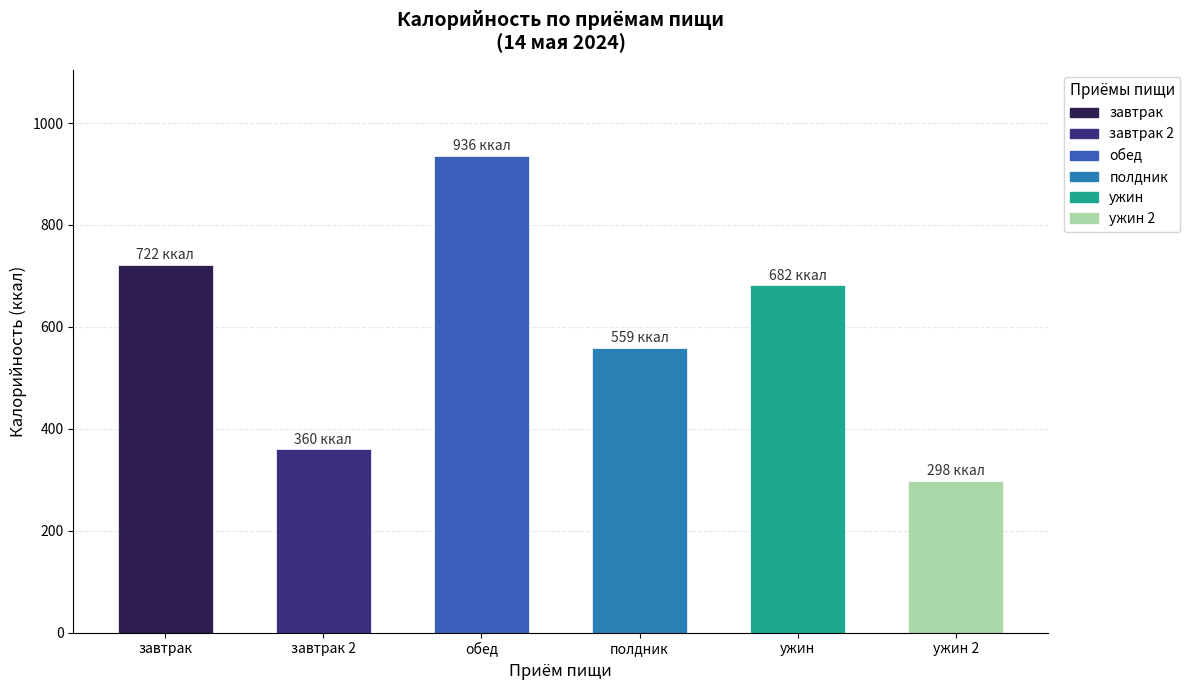

Which category has the highest value across all series?

обед